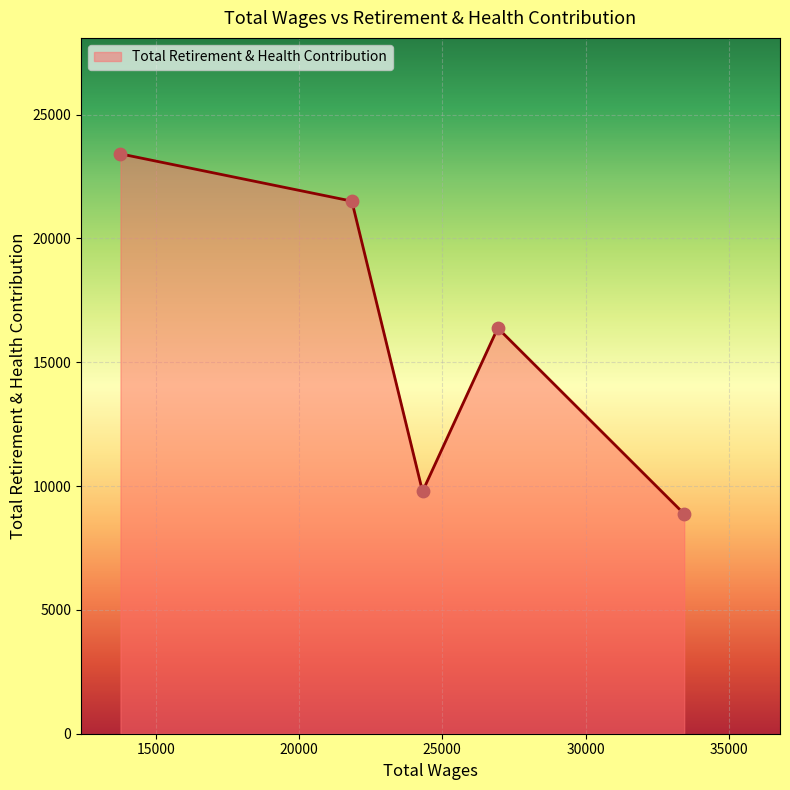

How many interior local valleys (lower than both neighbors) does the data have?

1